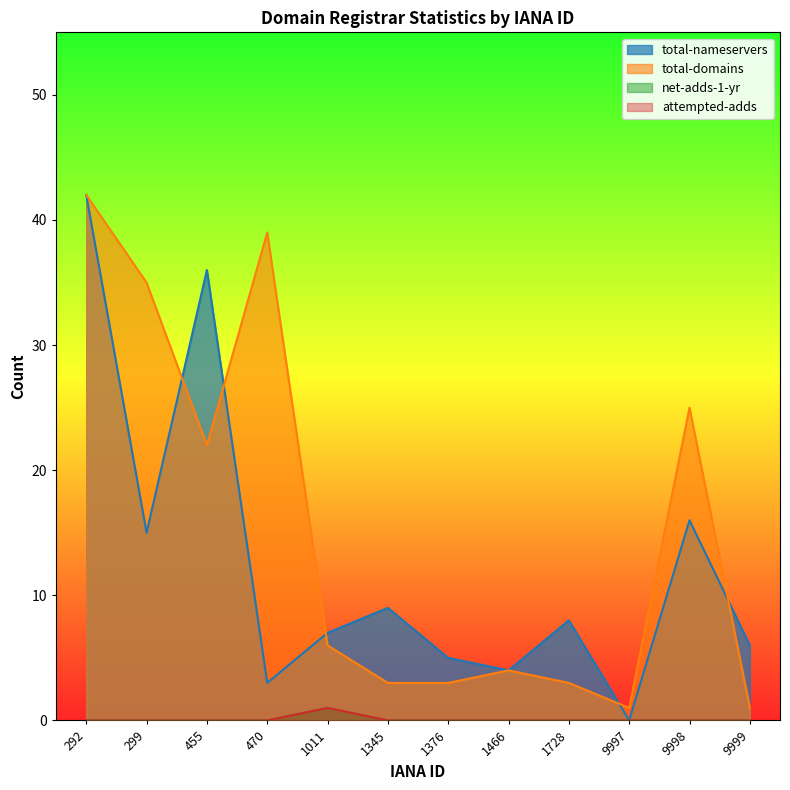

How many values in the total-nameservers series are below 8?

6